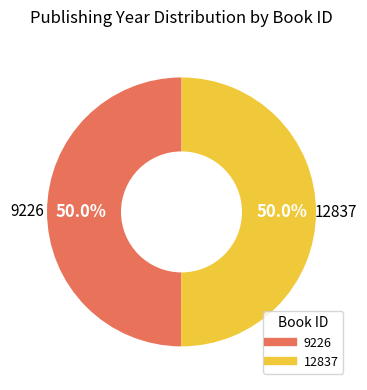

What percentage is the 12837 slice, to the nearest percent?

50%